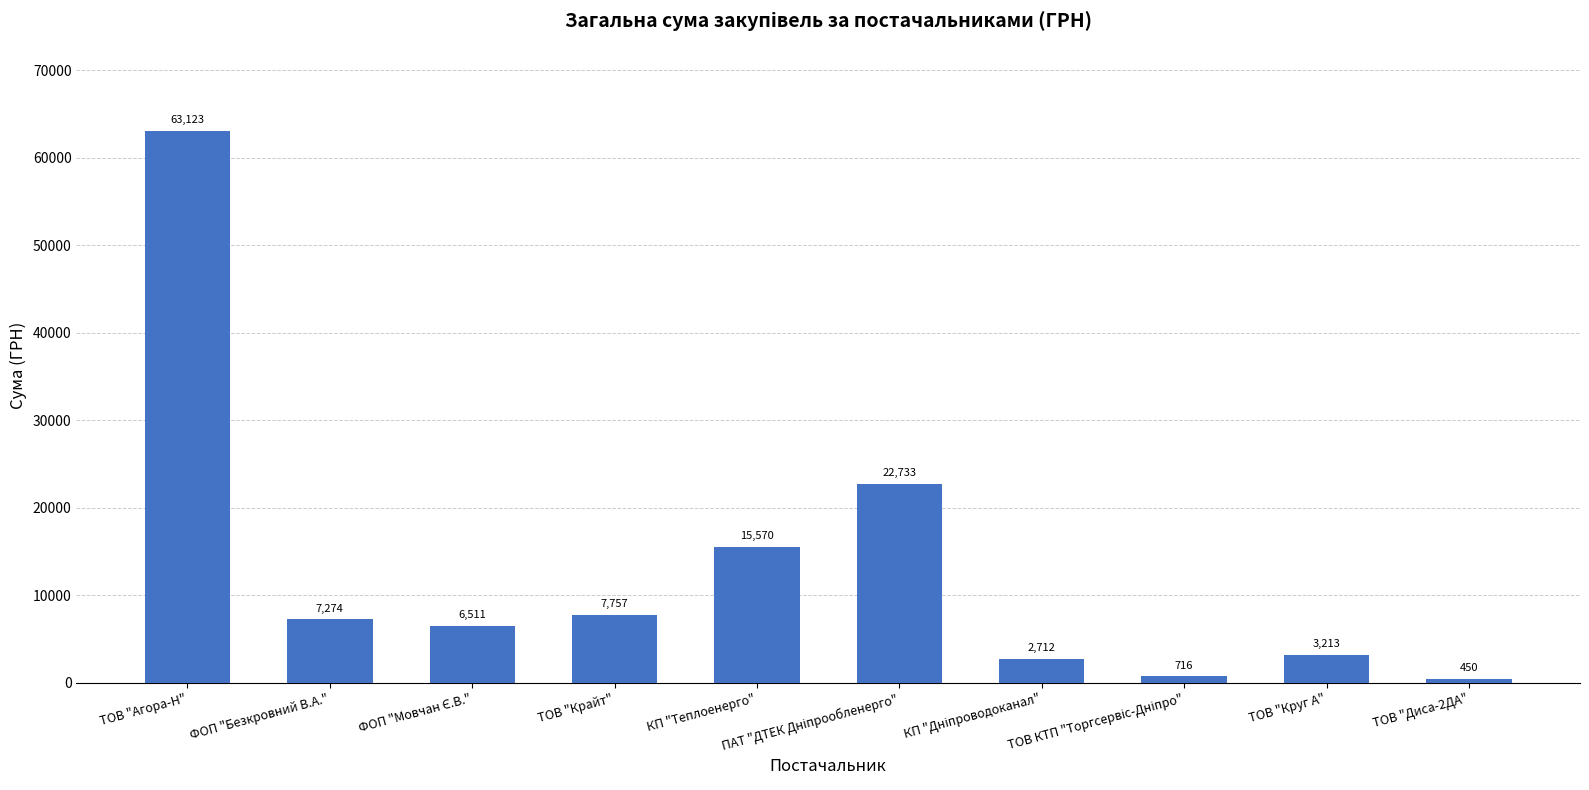

What is the maximum value shown in the chart?

63122.6